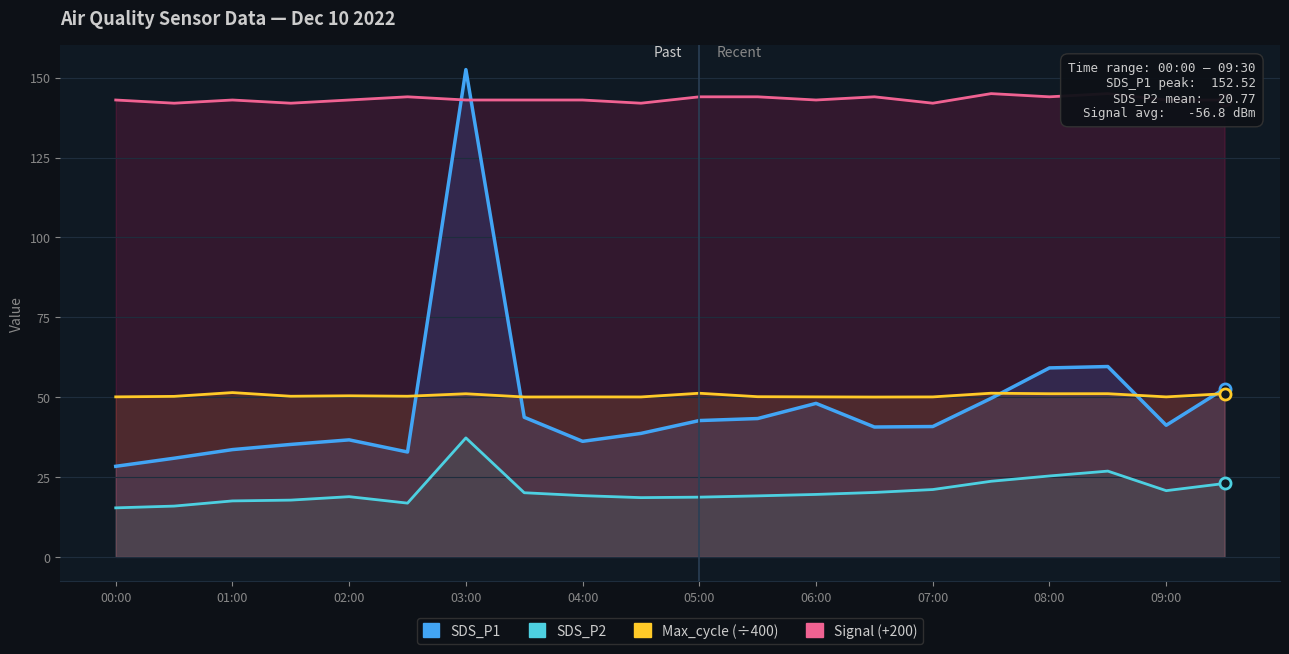

What position from the right is 05:00?

10